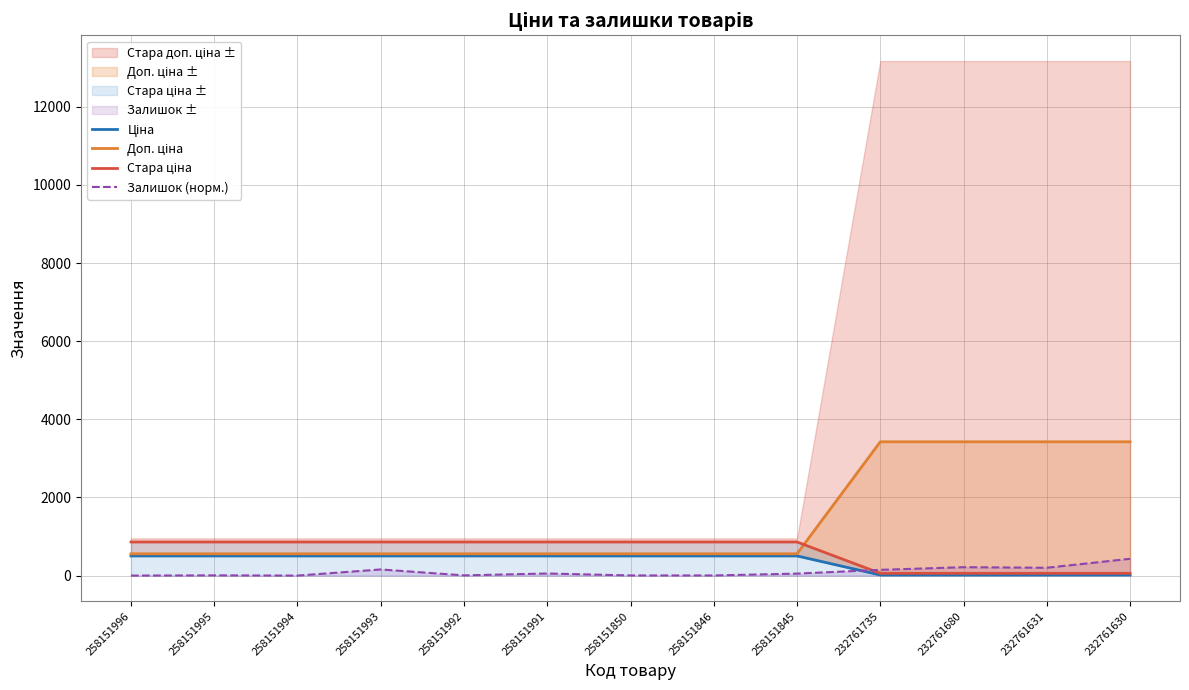

How many data points in Залишок (норм.) are less than 50?

6